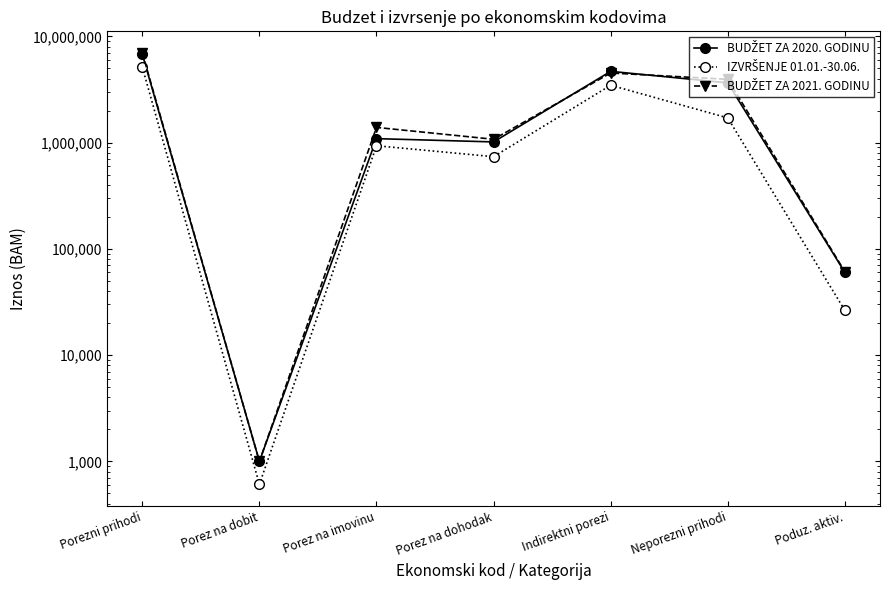

What is the label of the 2nd point from the left?

Porez na dobit